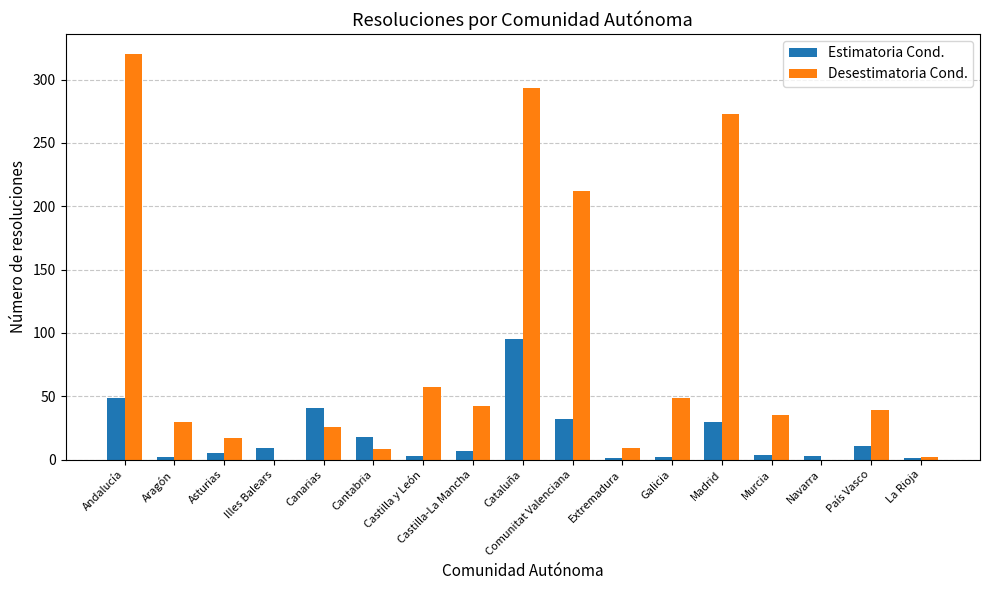

What is the sum of the Desestimatoria Cond. values at País Vasco and La Rioja?

41